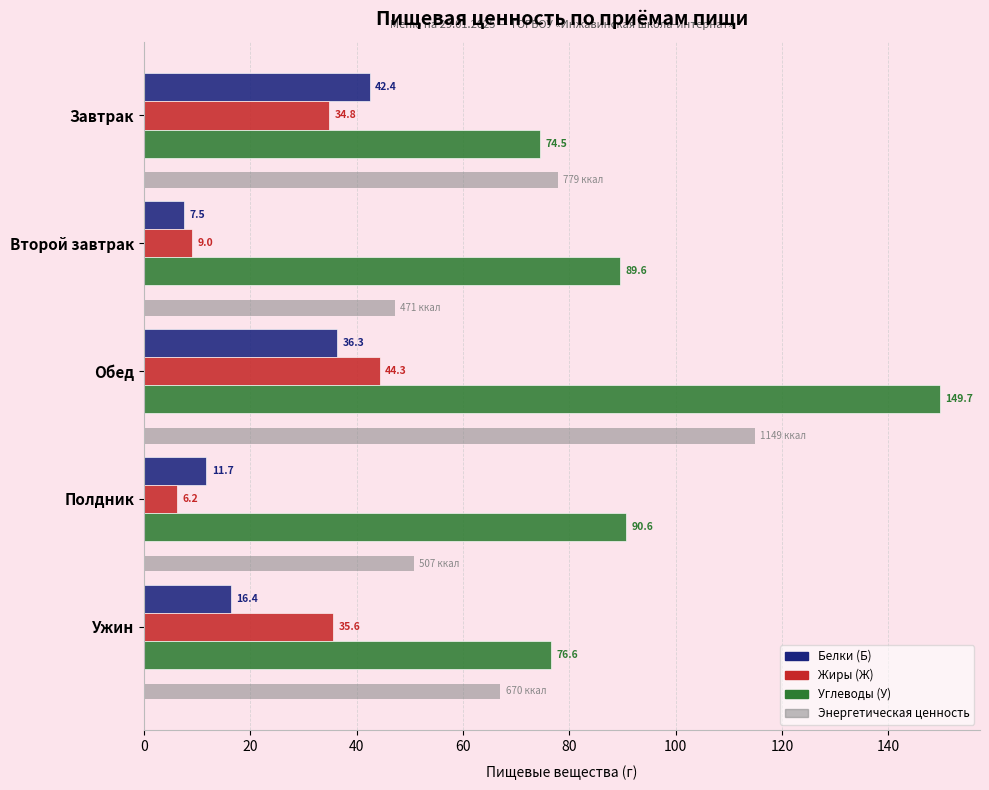

What is the maximum value for Белки (Б)?

42.4